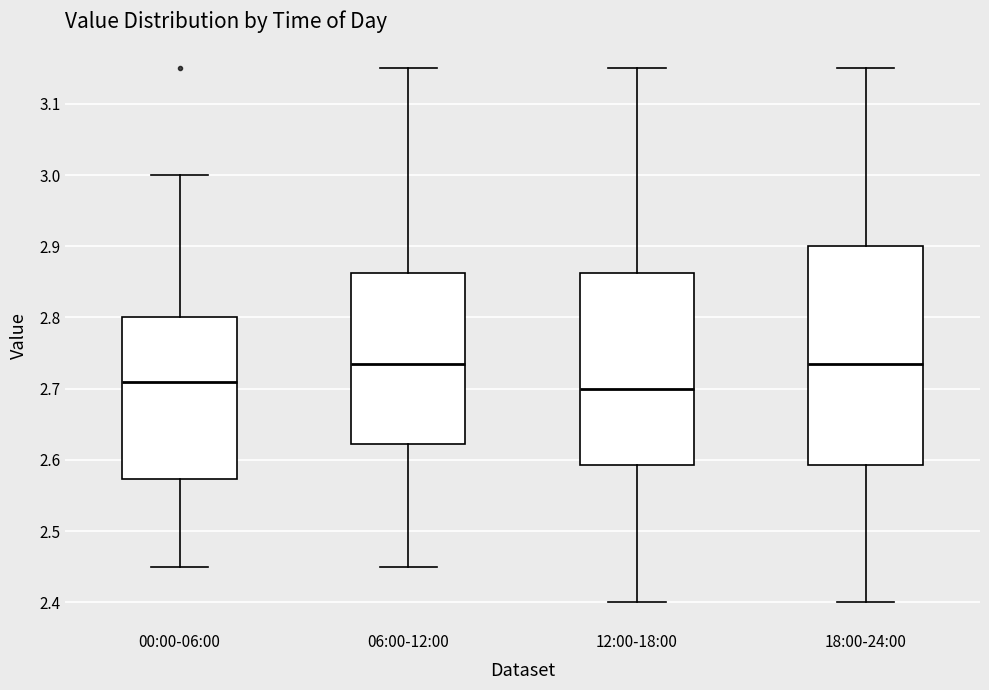

Where does the lower whisker of the box for 00:00-06:00 end on the y-axis? The values are not printed on the chart, so give them approximately, as read against the axis.

2.45